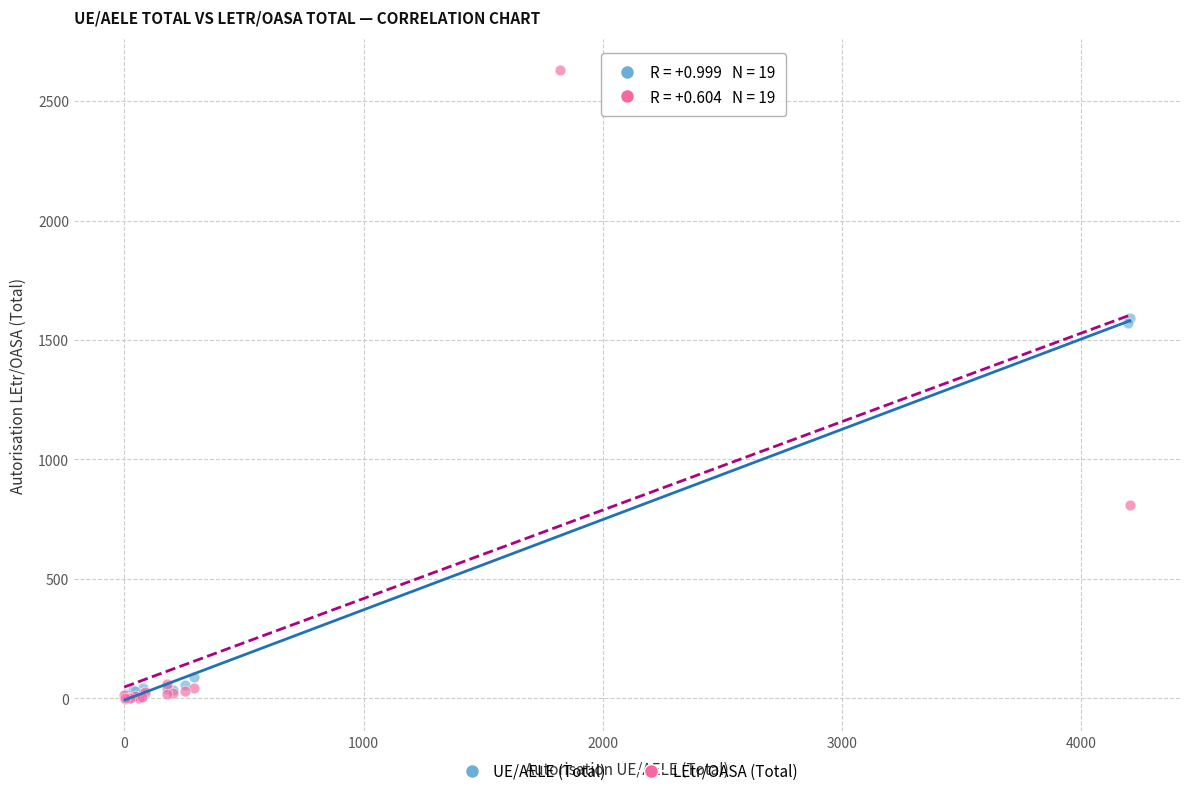

Which series reaches the maximum Y coordinate?

LEtr/OASA (Total)